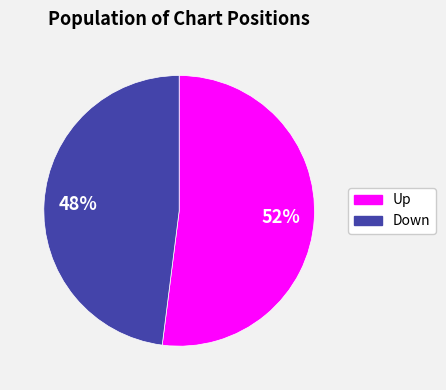

Is there a majority slice in this chart?

Yes